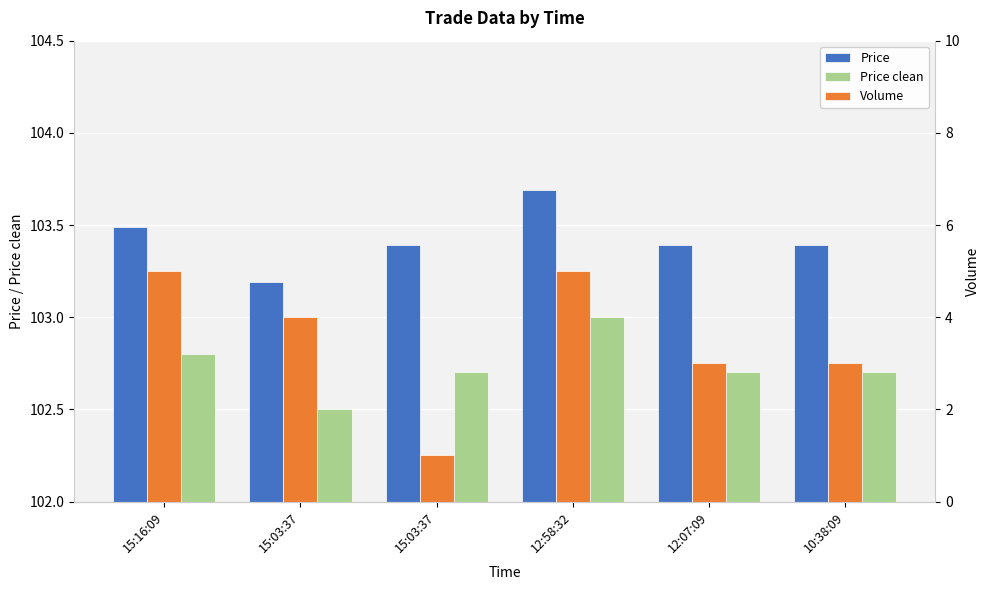

What is the label of the 3rd bar from the right?

12:58:32